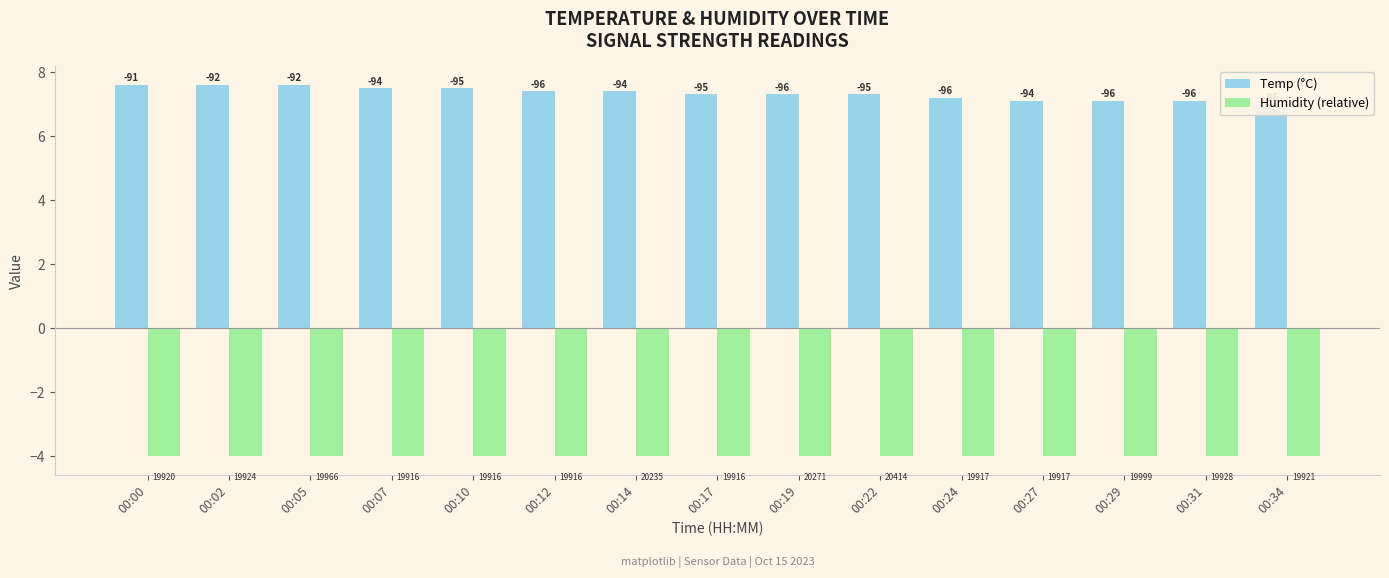

Rank the series at 00:27 from highest to lowest value.

Temp (°C), Humidity (relative)